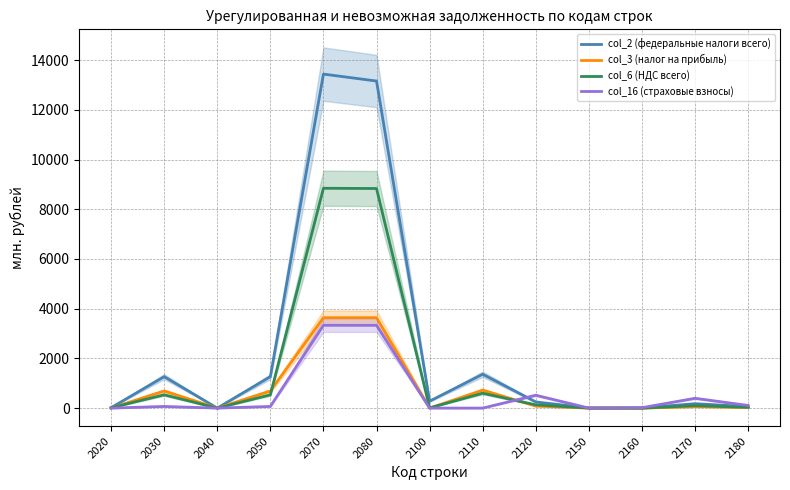

What is the total value across all series at 2160?

22.4